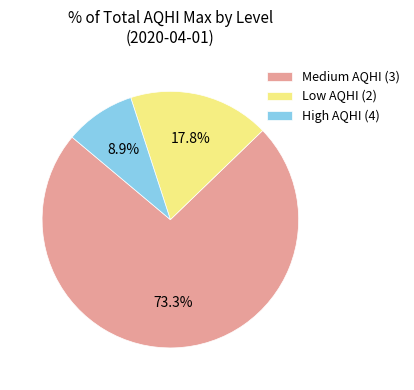

To the nearest percent, what is the average slice percentage?

33%